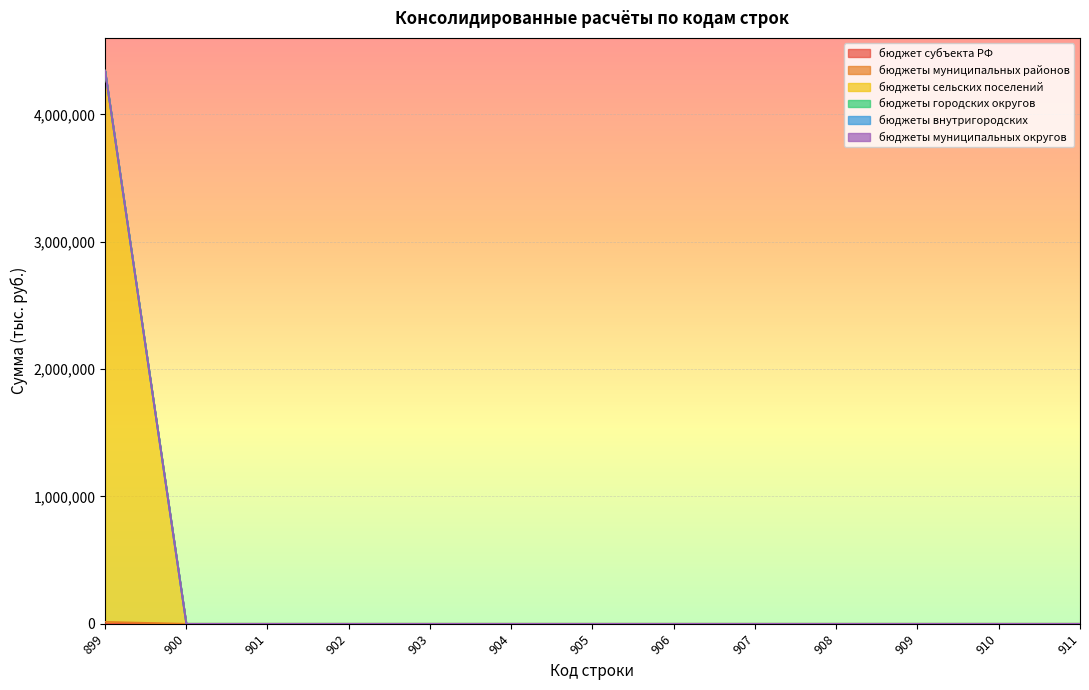

At which category is the sum across all series the highest?

899